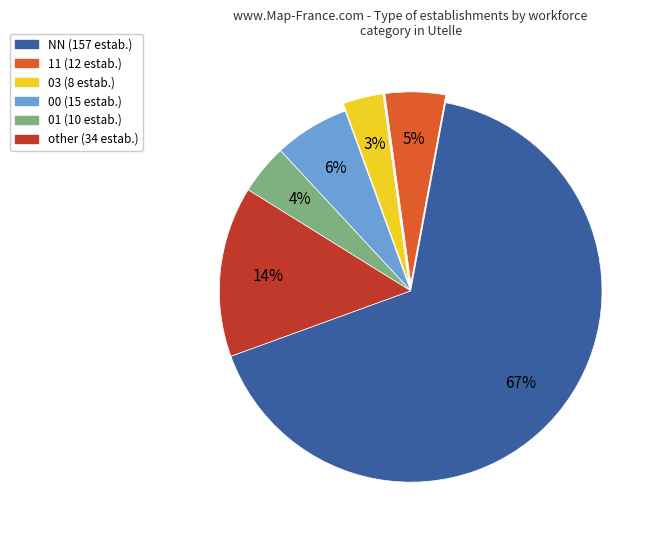

True or false: 11 accounts for 5% of the total.

True